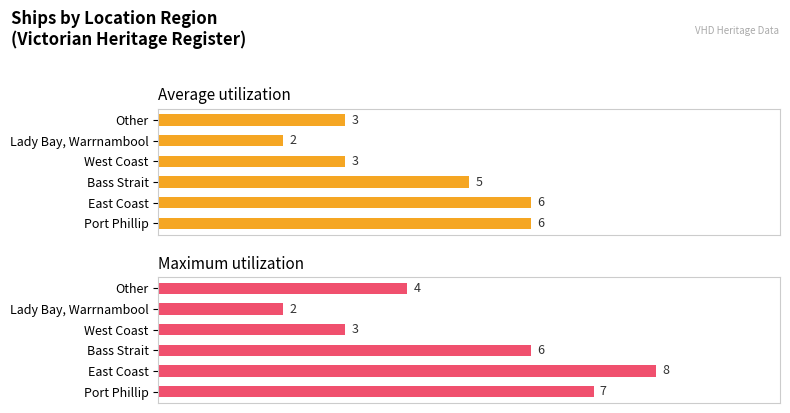

Reading right to left, extract all data points from this chart.

Average utilization: 3	2	3	5	6	6
Maximum utilization: 4	2	3	6	8	7